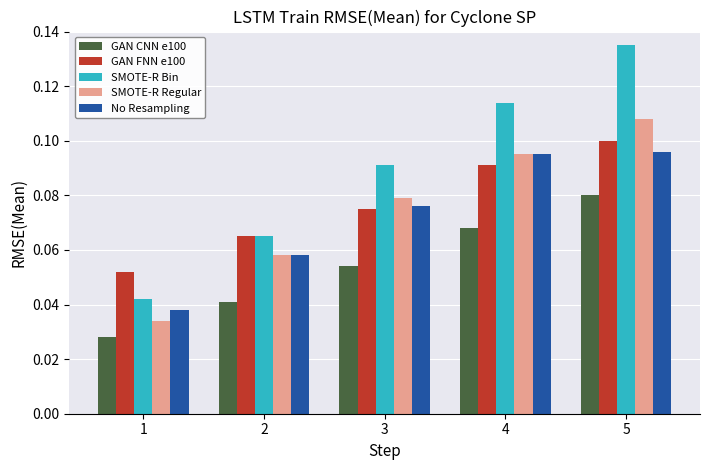

At how many categories does at least one series exceed 0?

5